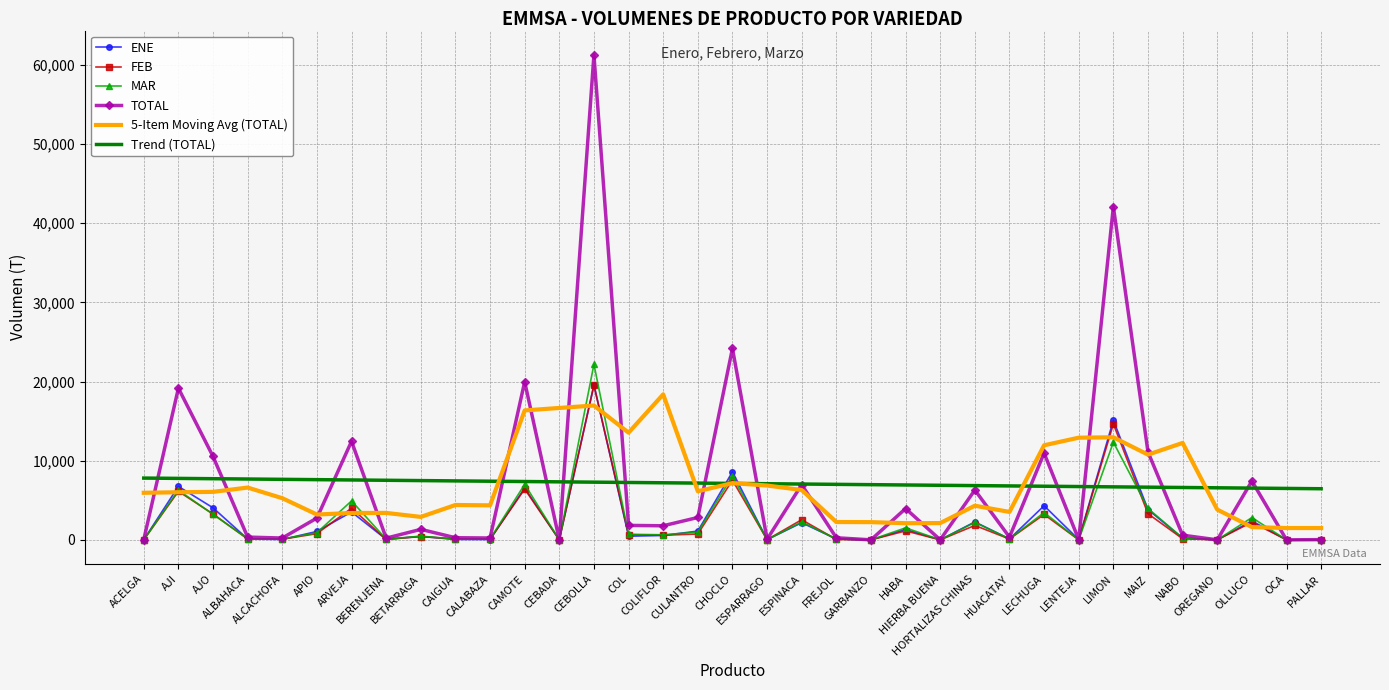

Which series has the largest range (max minus min)?

TOTAL